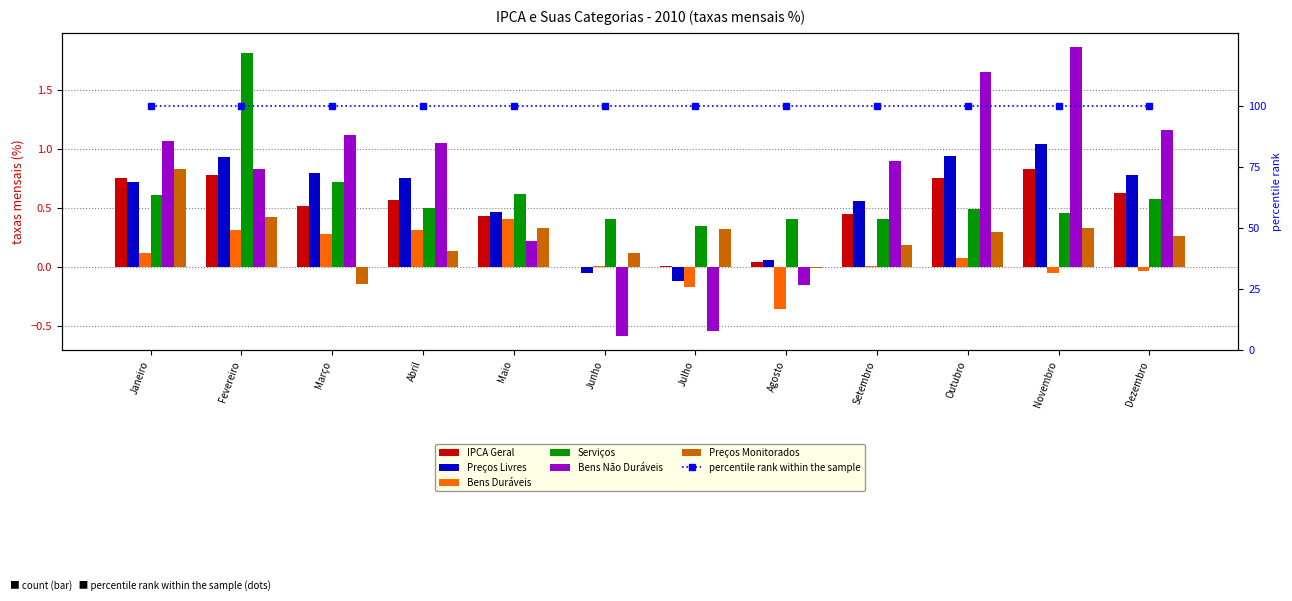

Does the chart contain any negative values?

Yes